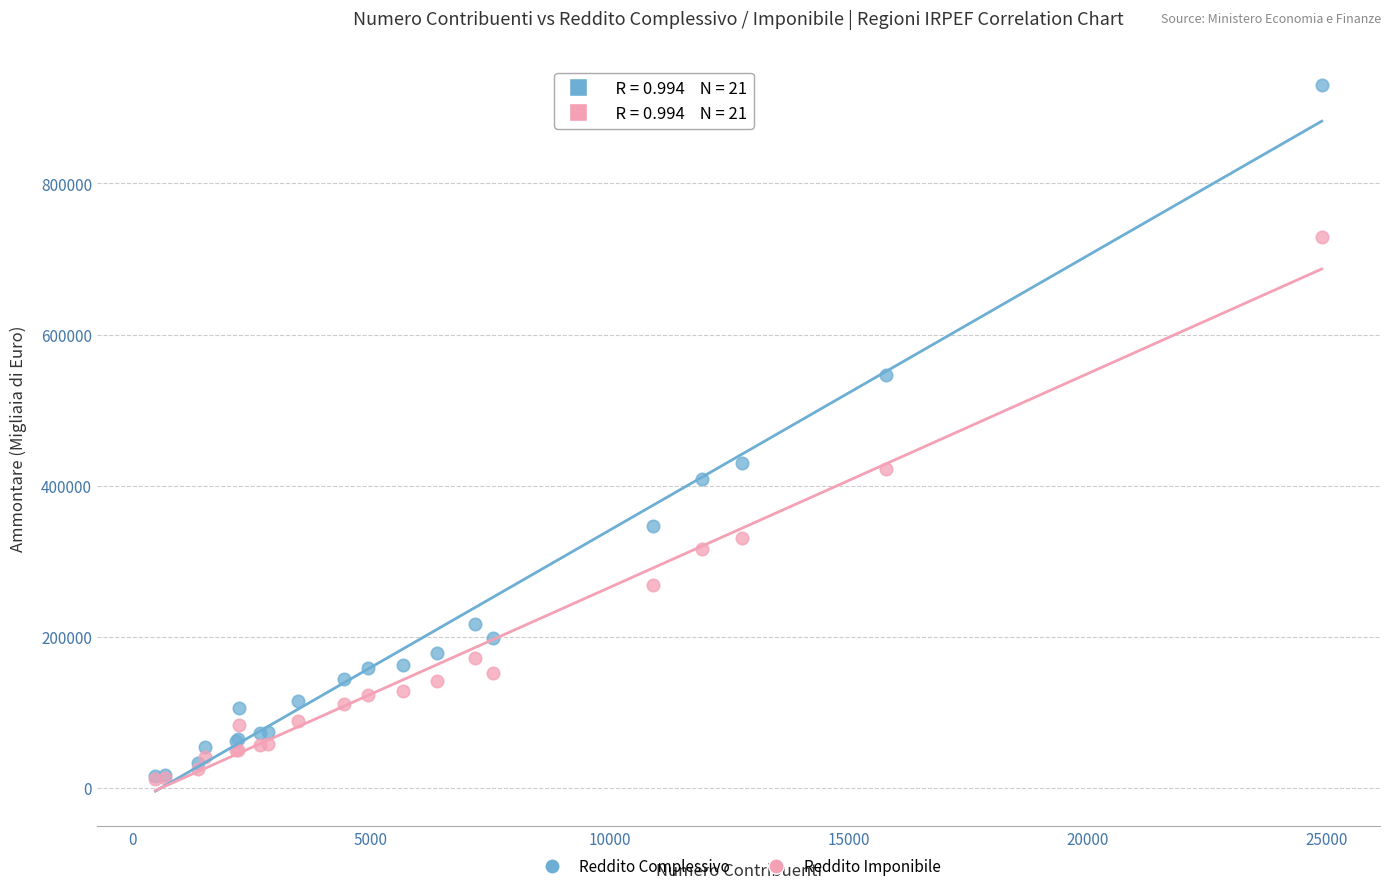

In the Reddito Imponibile series, what Y value is closest to 370710?

330485